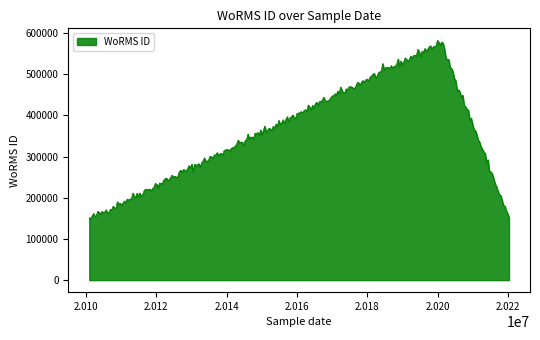

How many lines are shown in the chart?

1